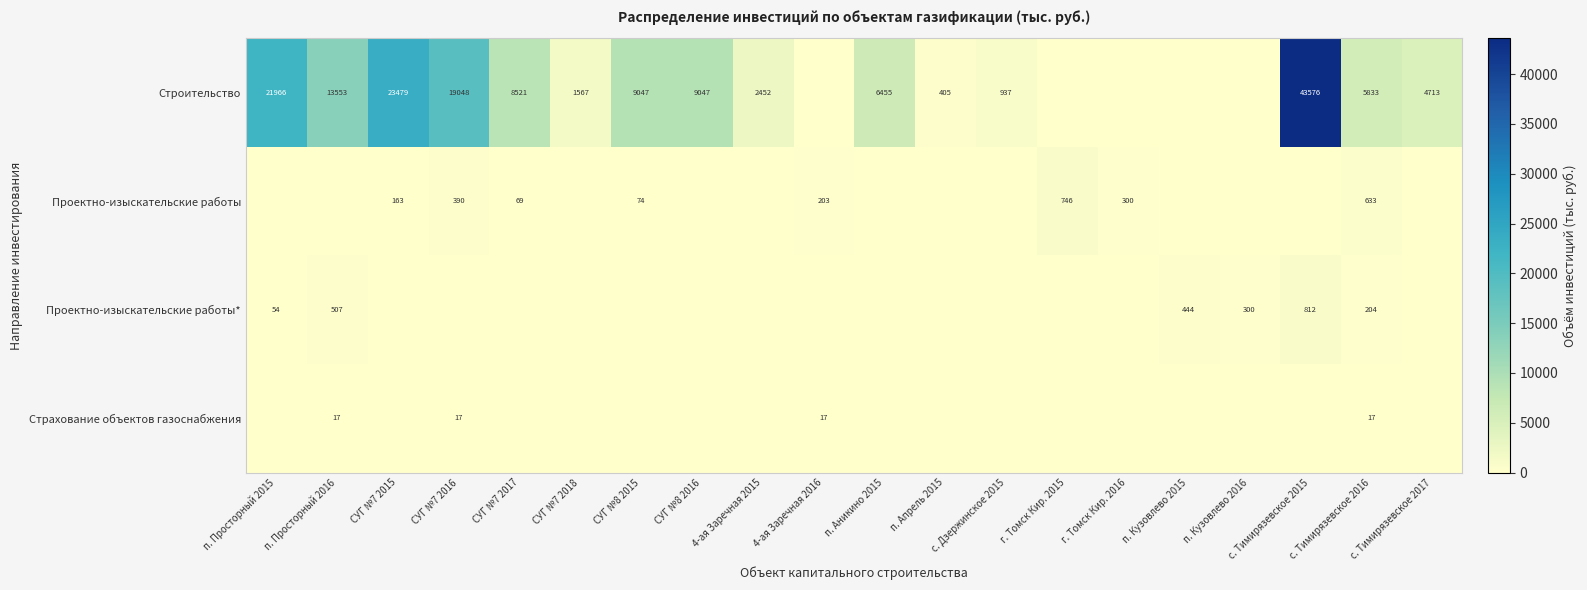

The Строительство series shows 5258 at СУГ №8 2016. True or false?

False